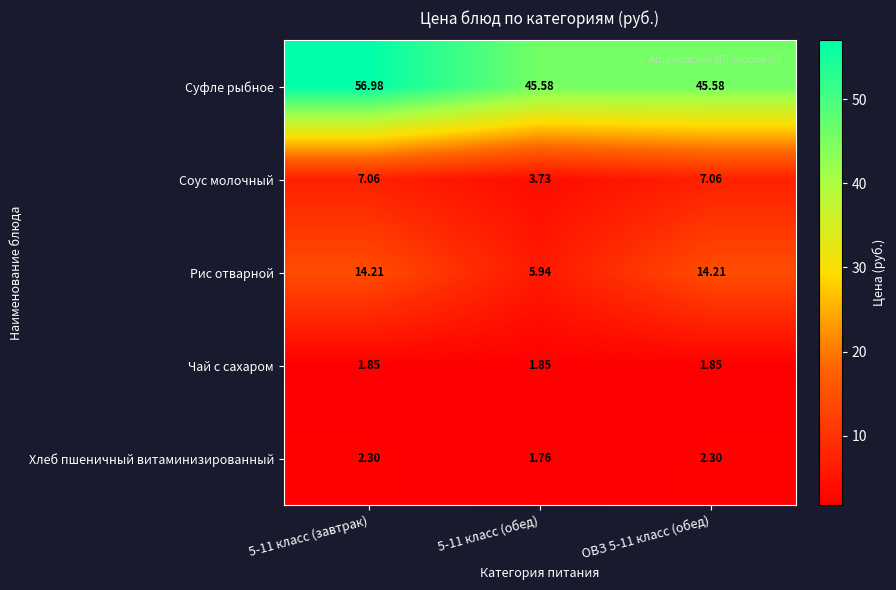

Is the value of Суфле рыбное at 5-11 класс (завтрак) greater than the value of Чай с сахаром at ОВЗ 5-11 класс (обед)?

Yes